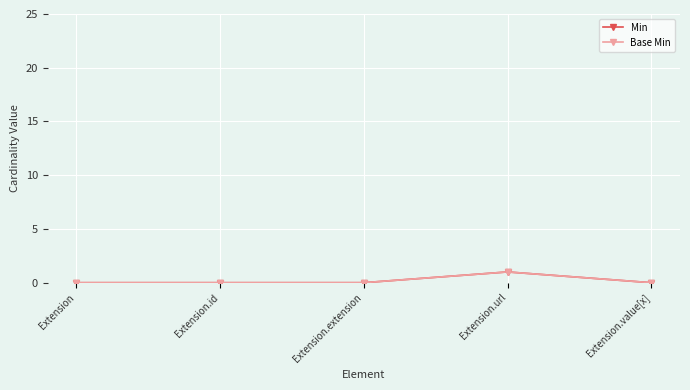

What is the label of the 2nd point from the left?

Extension.id